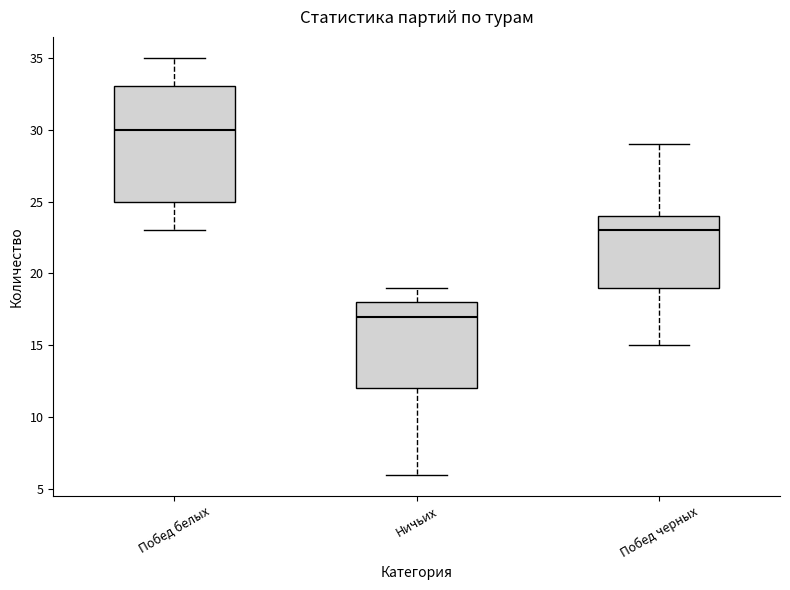

Where is the upper edge of the box for Побед черных on the y-axis? The values are not printed on the chart, so give them approximately, as read against the axis.

24